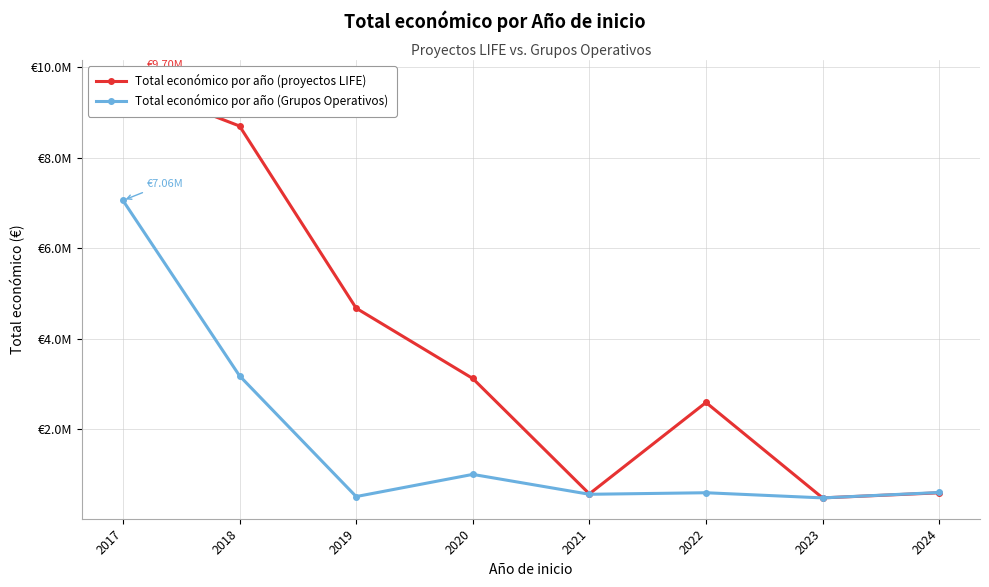

Which series has the largest total across all categories?

Total económico por año (proyectos LIFE)